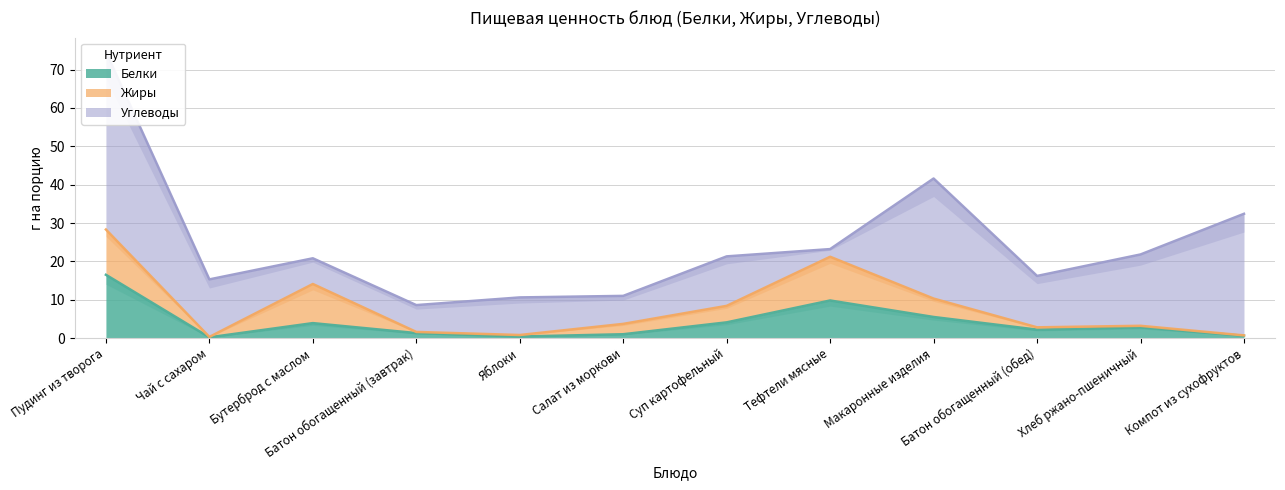

At which label does Белки first exceed 2?

Пудинг из творога